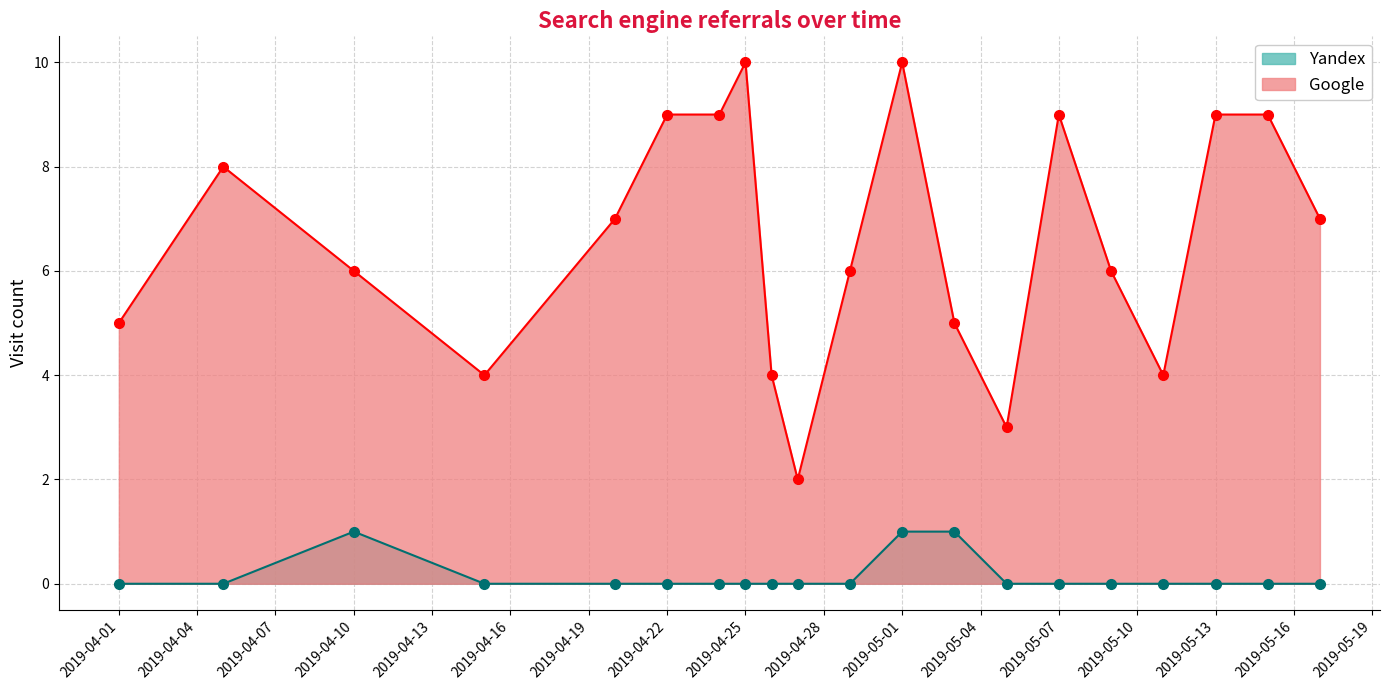

Count the number of data series in this chart.

2